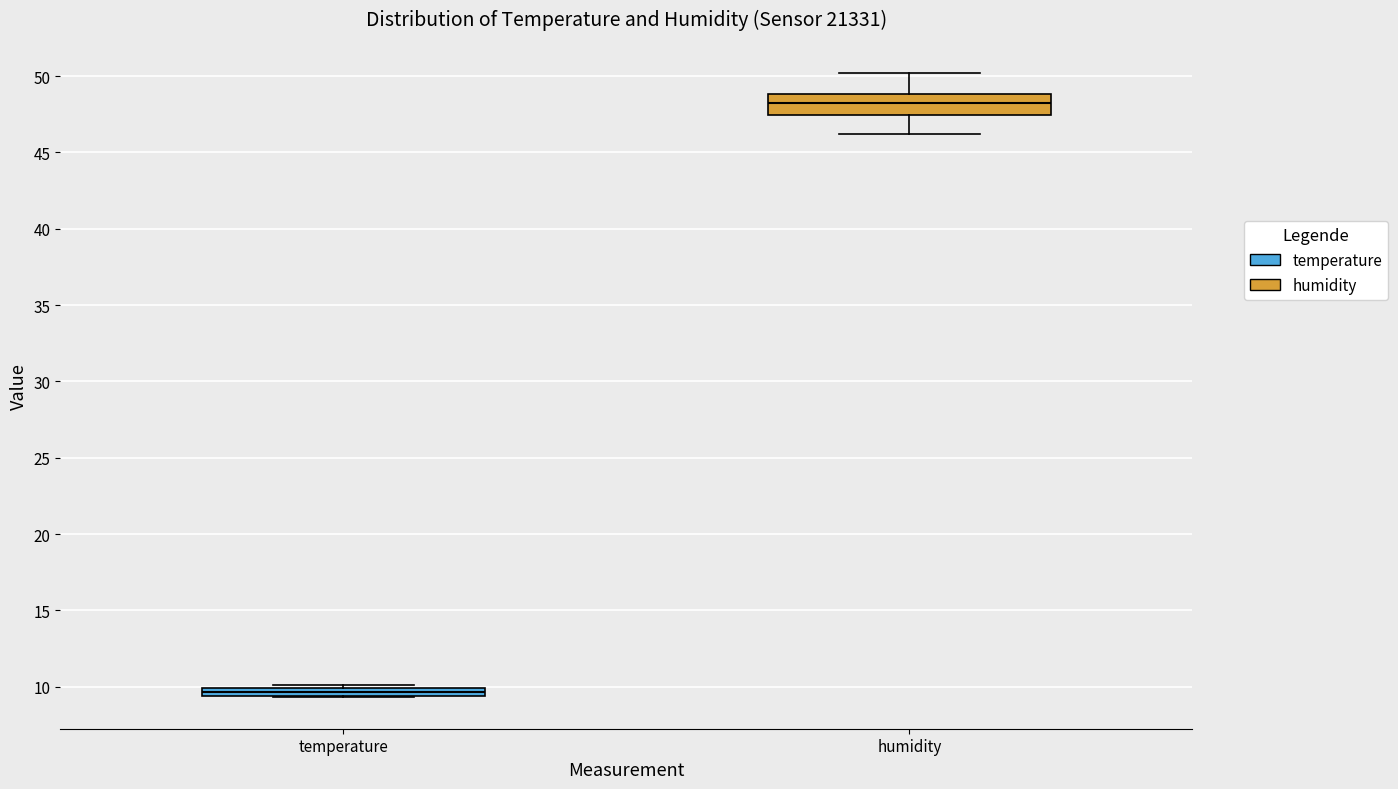

Which box's median line is the lowest?

temperature